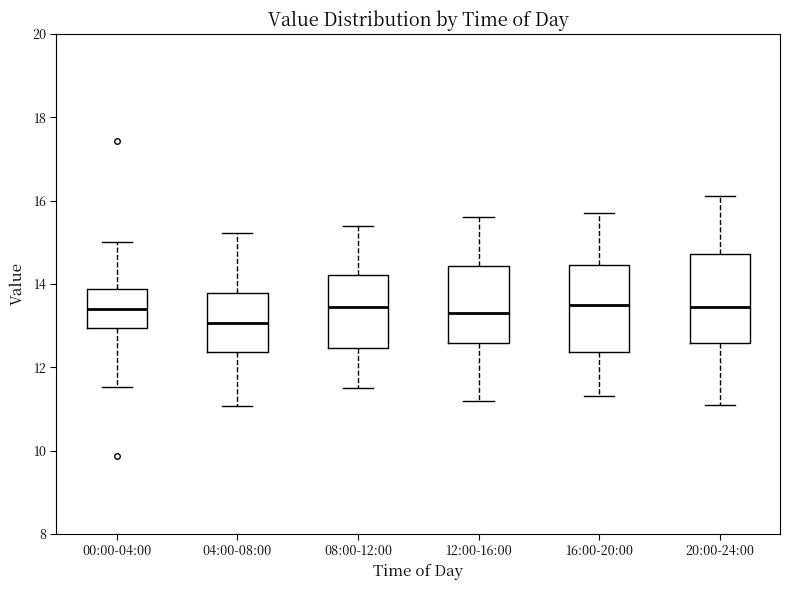

Reading left to right, read every box against the y-axis: the position of its median line, the range the box covers, and the ends of its whiskers. The values are not printed on the chart, so give them approximately, as read against the axis.

00:00-04:00: median 13.4, box 13.0 to 13.8, whiskers 11.6 to 15.0
04:00-08:00: median 13.0, box 12.4 to 13.8, whiskers 11.0 to 15.2
08:00-12:00: median 13.4, box 12.4 to 14.2, whiskers 11.6 to 15.4
12:00-16:00: median 13.4, box 12.6 to 14.4, whiskers 11.2 to 15.6
16:00-20:00: median 13.6, box 12.4 to 14.4, whiskers 11.4 to 15.8
20:00-24:00: median 13.4, box 12.6 to 14.8, whiskers 11.2 to 16.2